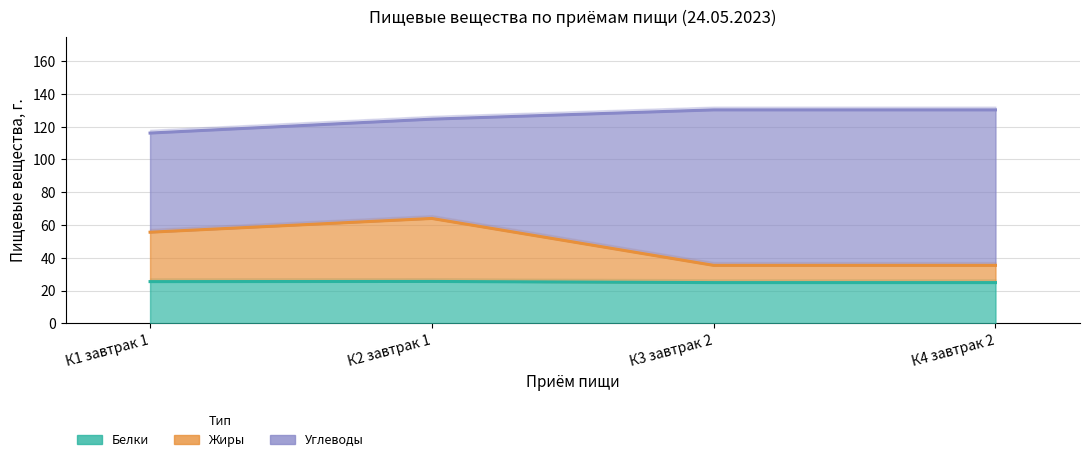

True or false: Жиры has a value of 62.0 at К4 завтрак 2.

False